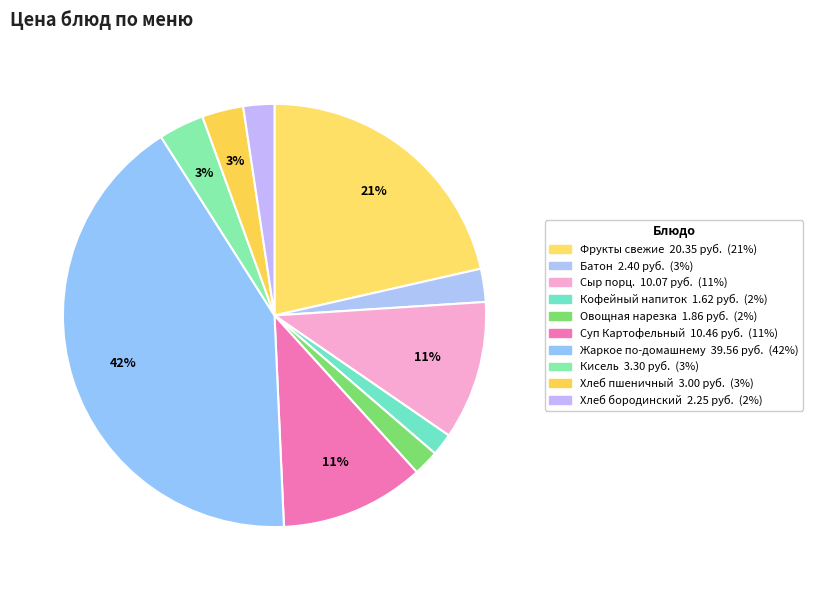

Count the number of slices in the pie.

10